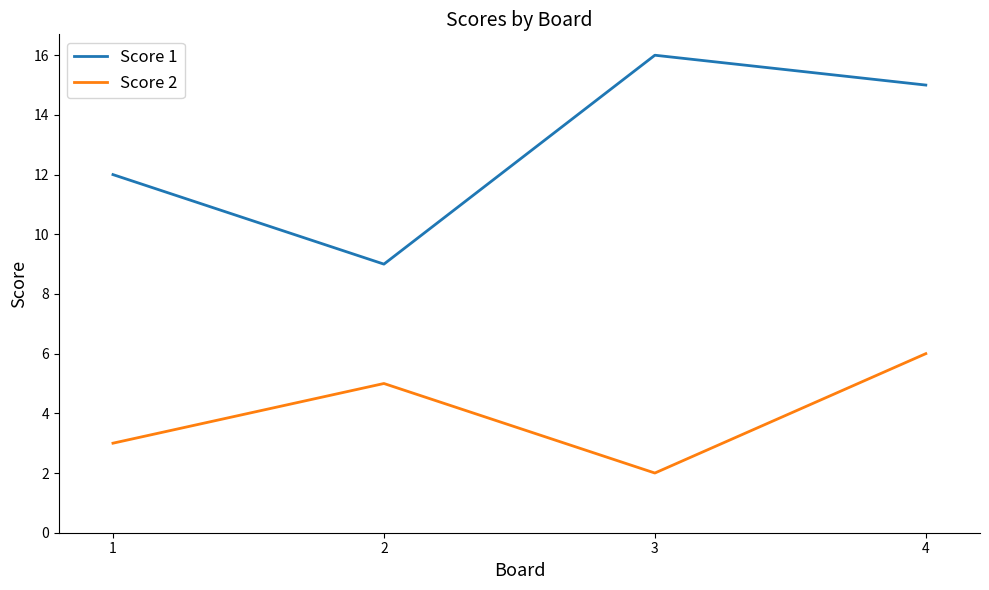

Between 1 and 2, which series saw the biggest shift?

Score 1